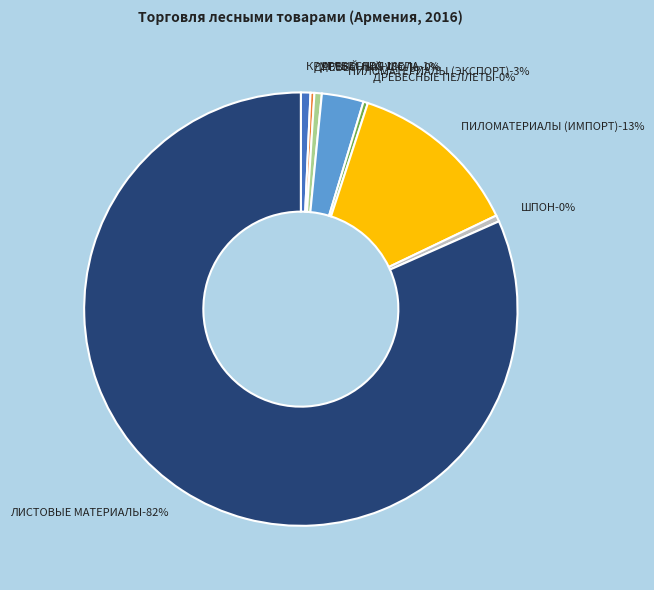

The ПИЛОМАТЕРИАЛЫ (ИМПОРТ) slice represents 23% of the pie. True or false?

False